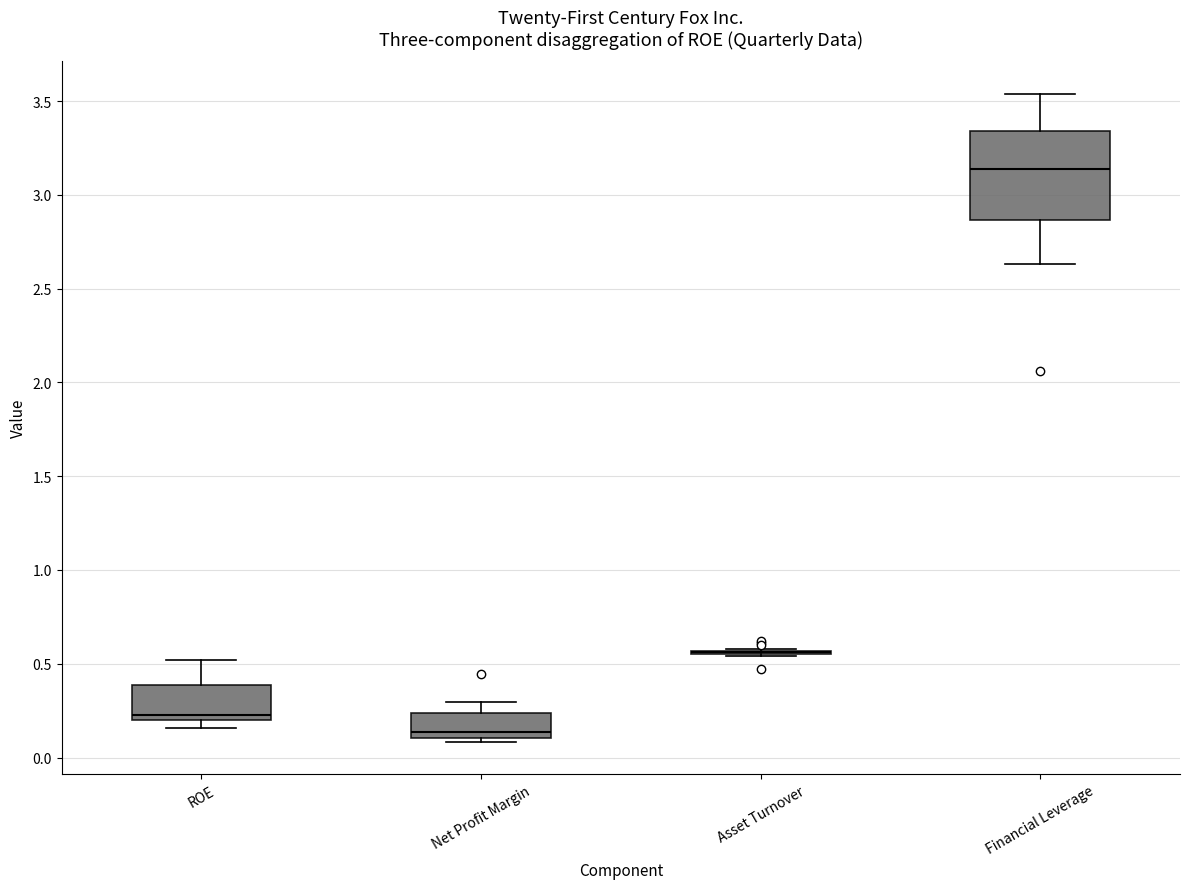

Reading left to right, read every box against the y-axis: the position of its median line, the range the box covers, and the ends of its whiskers. The values are not printed on the chart, so give them approximately, as read against the axis.

ROE: median 0.25, box 0.20 to 0.40, whiskers 0.15 to 0.50
Net Profit Margin: median 0.15, box 0.10 to 0.25, whiskers 0.10 (just below the box's lower edge) to 0.30
Asset Turnover: box collapsed to a line at 0.55, whiskers 0.55 to 0.60
Financial Leverage: median 3.15, box 2.85 to 3.35, whiskers 2.65 to 3.55